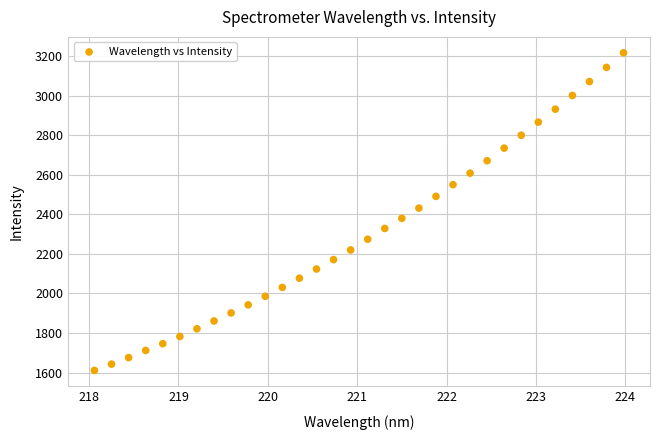

What is the range of X values (max minus min)?

5.9